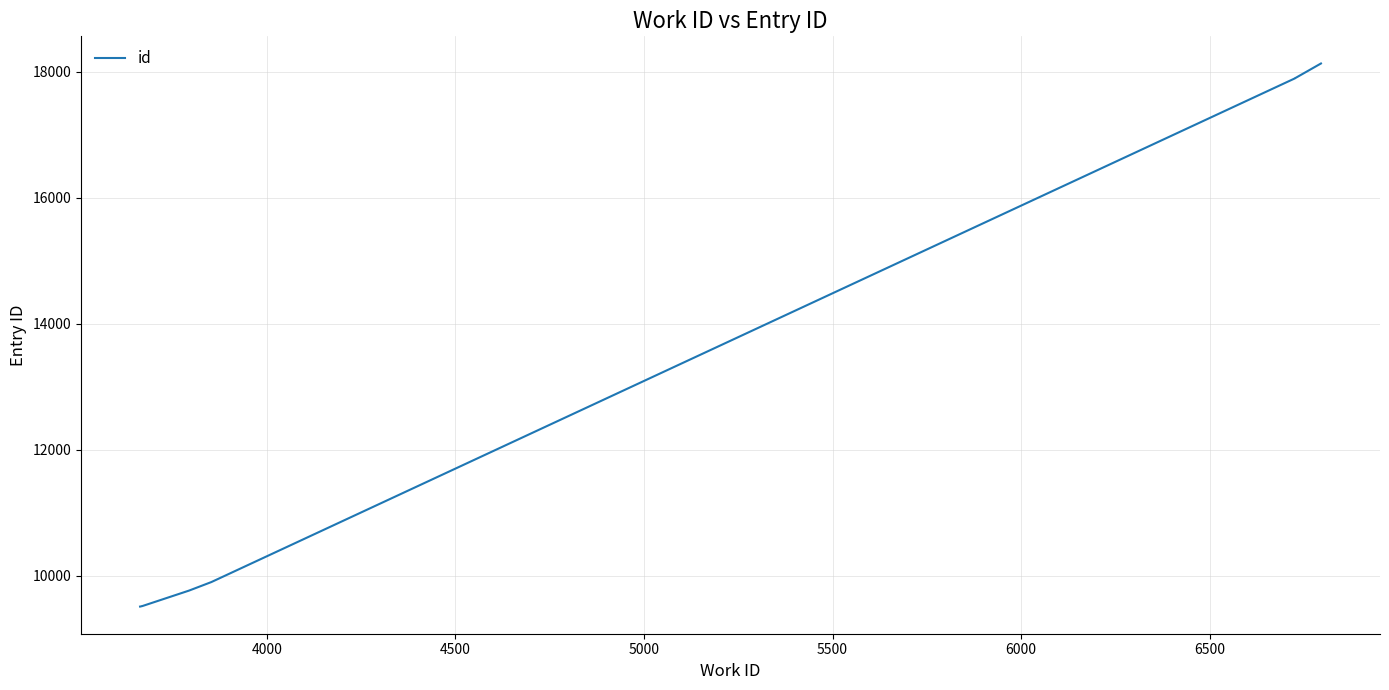

How many lines are shown in the chart?

1